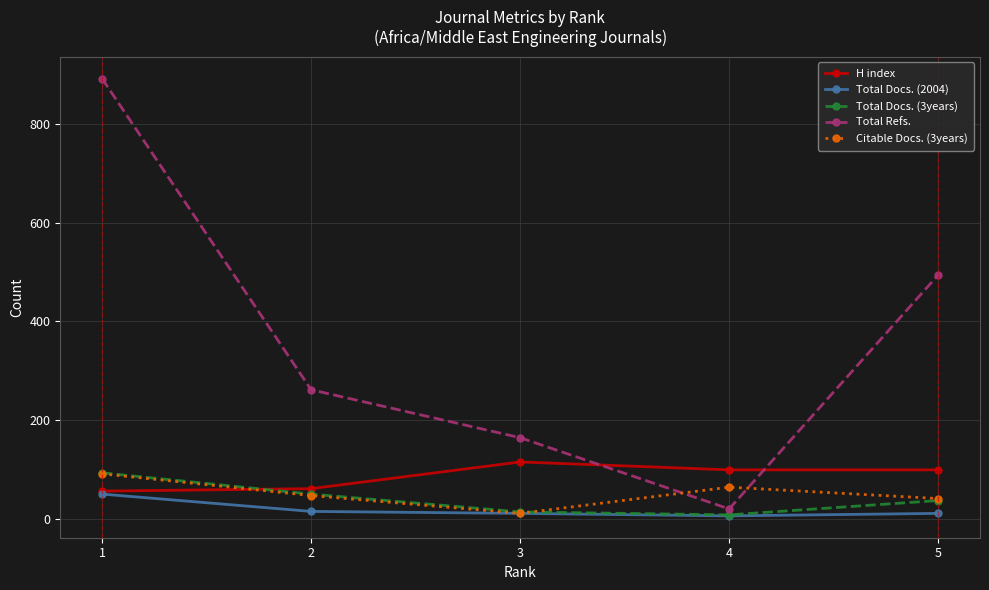

Which series has the largest range (max minus min)?

Total Refs.